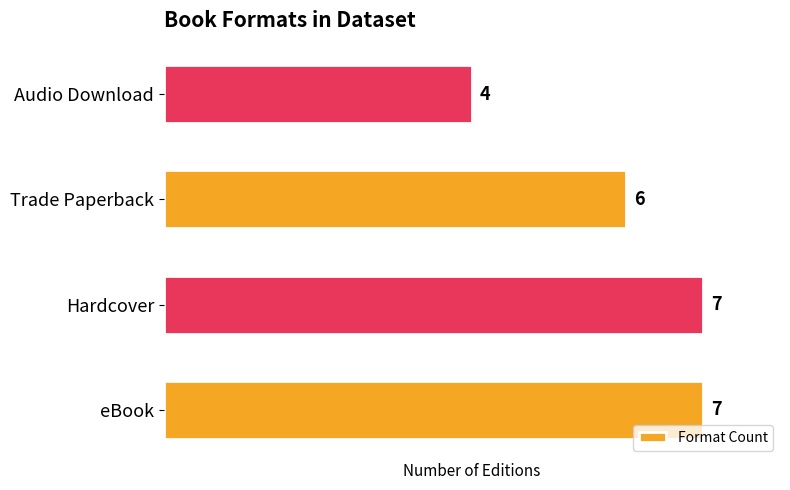

Between eBook and Audio Download, which is larger?

eBook